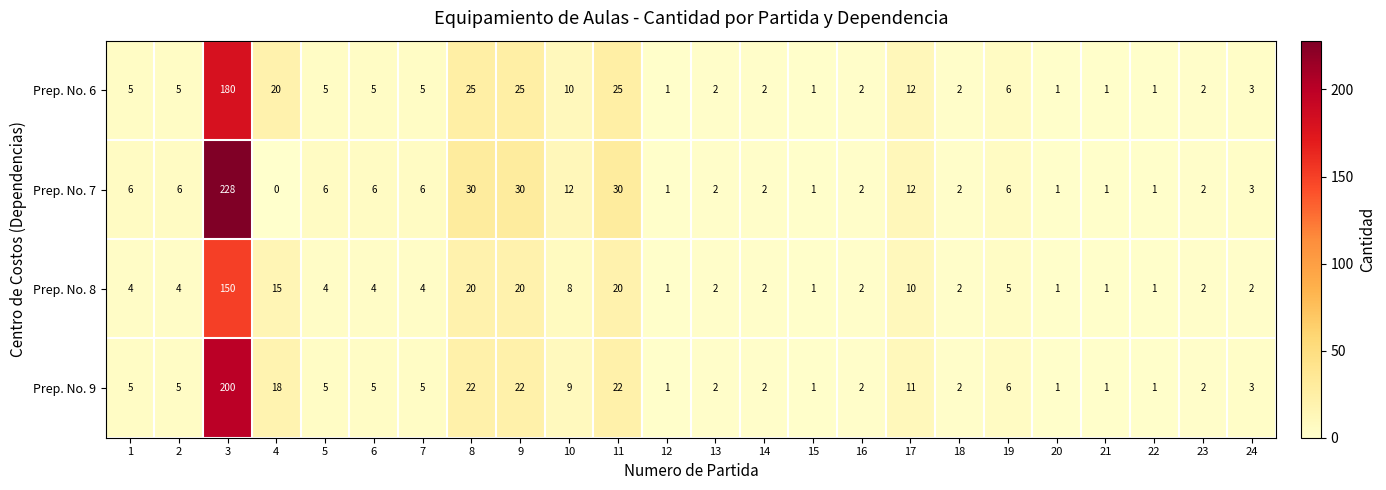

What is the difference between the maximum and minimum values in the Prep. No. 7 series?

228